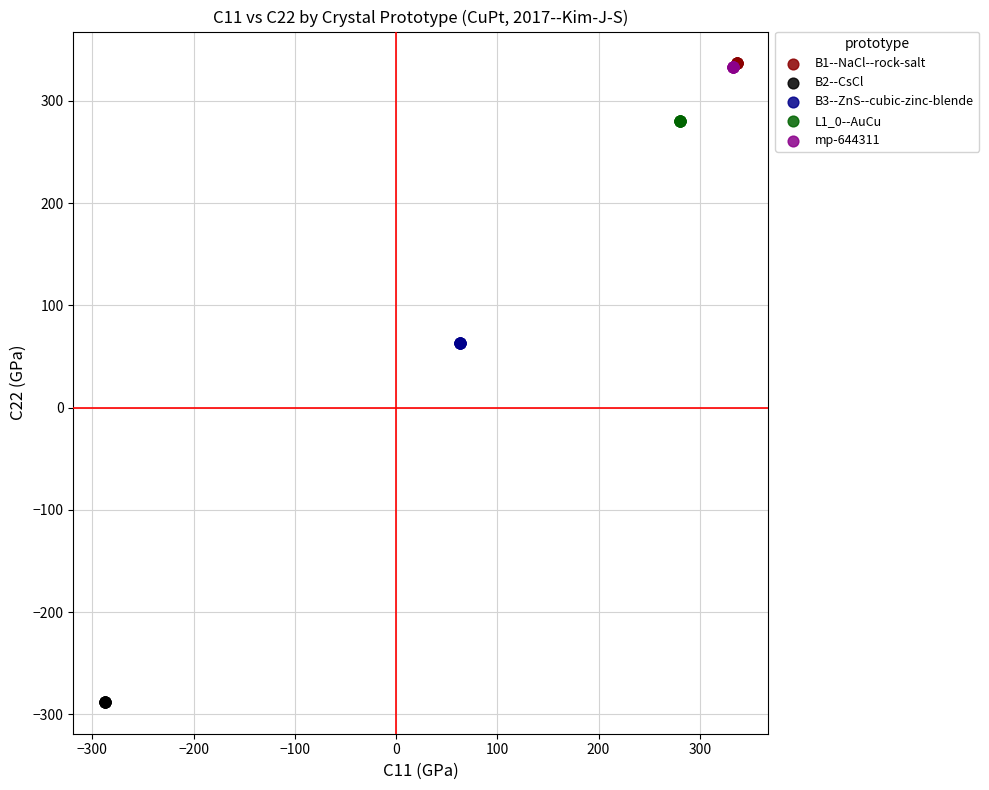

Which series reaches the minimum Y coordinate?

B2--CsCl